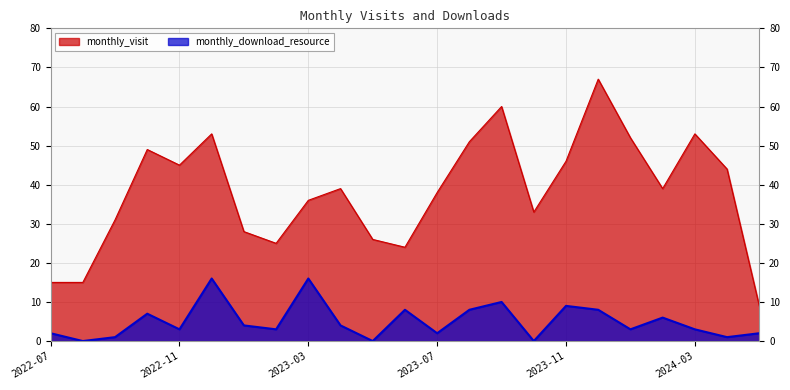

True or false: monthly_visit has a value of 15 at 2022-07.

True